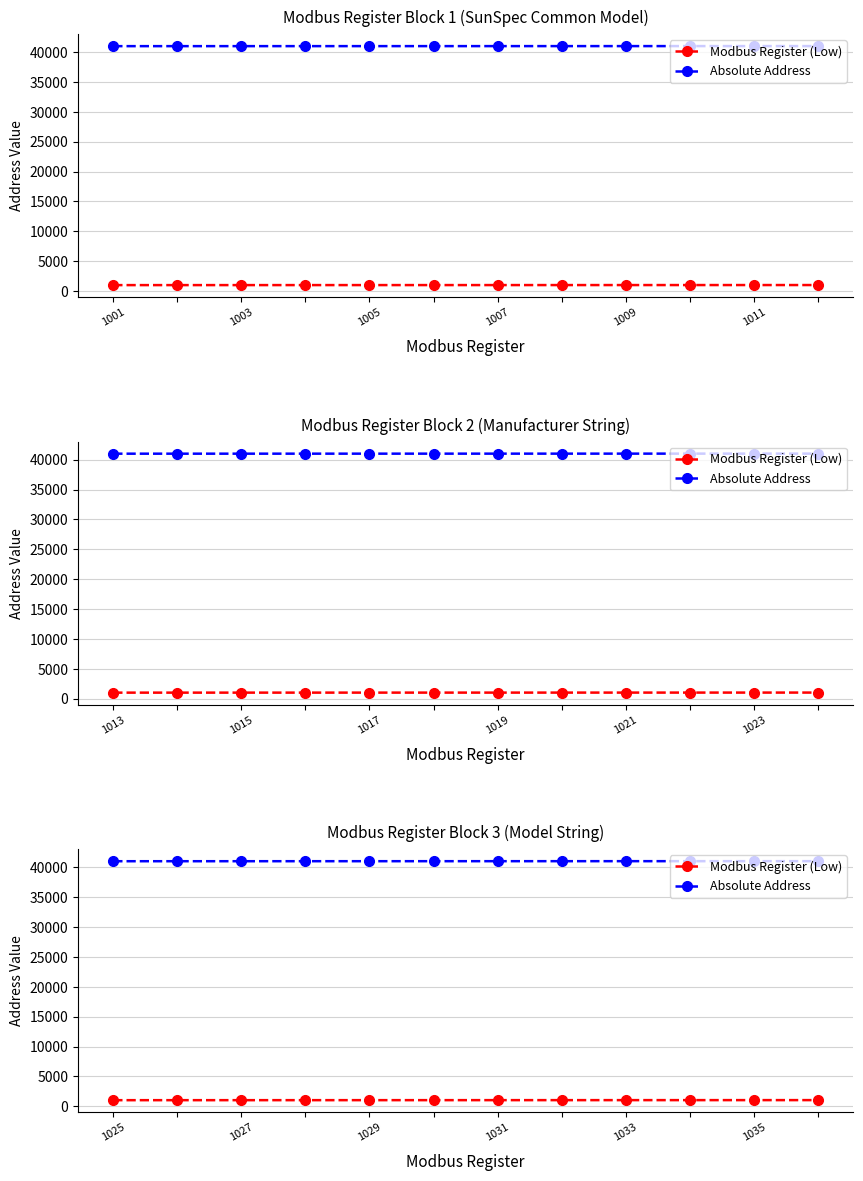

True or false: Modbus Register (Low) has a value of 636 at 1007.

False